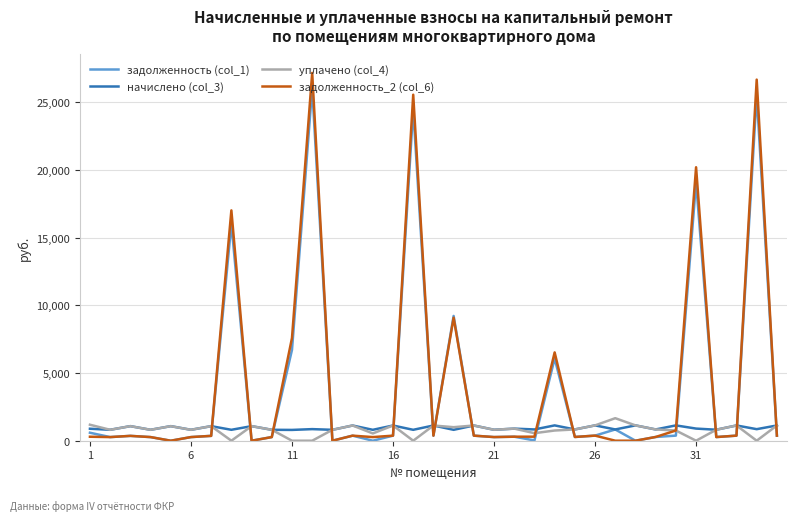

What is the highest value of the уплачено (col_4) series?

1664.3